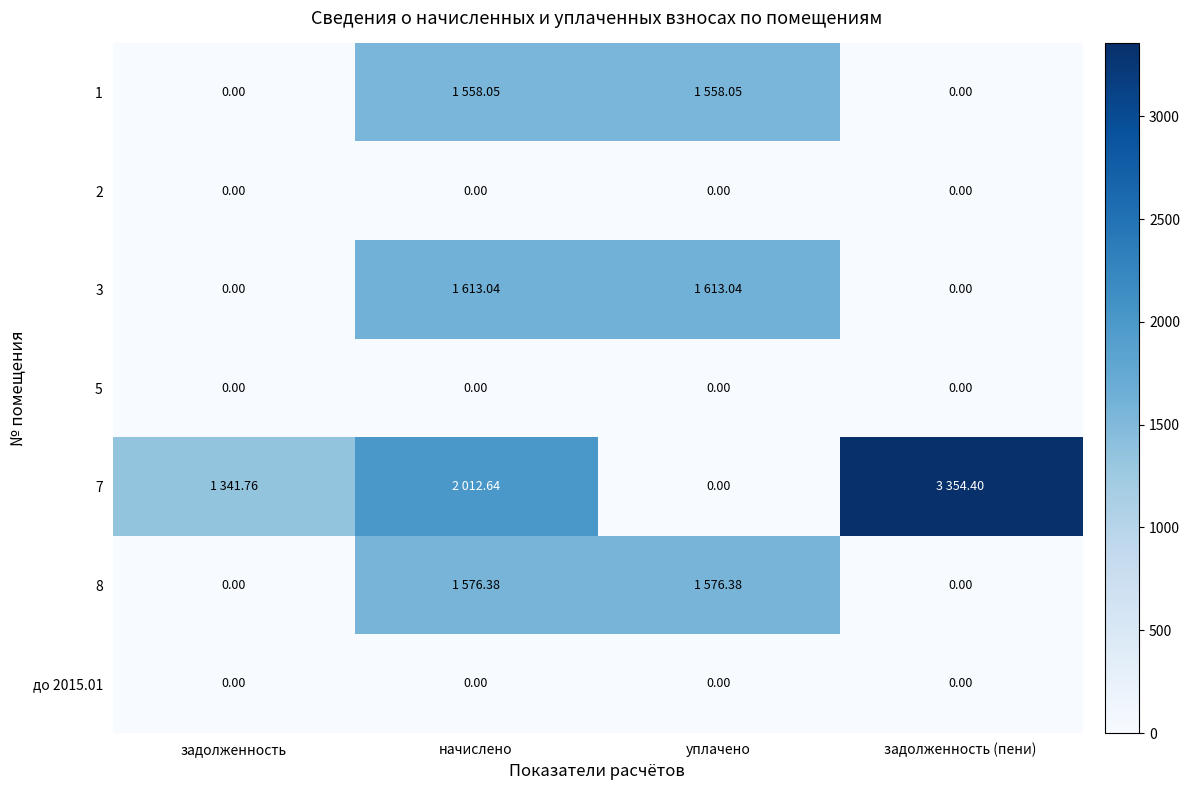

Which category has the highest value in the 7 series?

задолженность (пени)